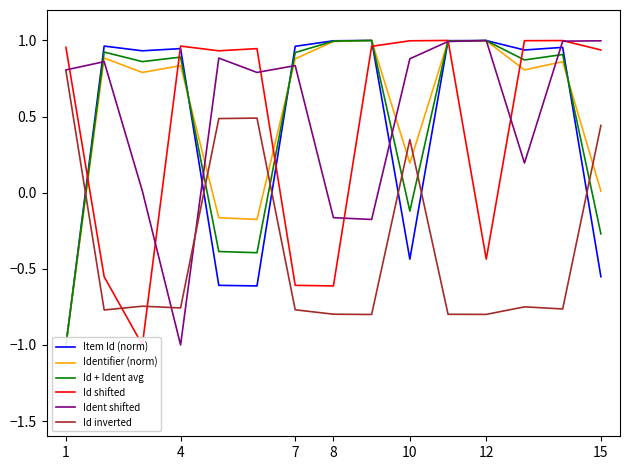

In Id + Ident avg, how many points are lower than both neighbors (excluding endpoints)?

4